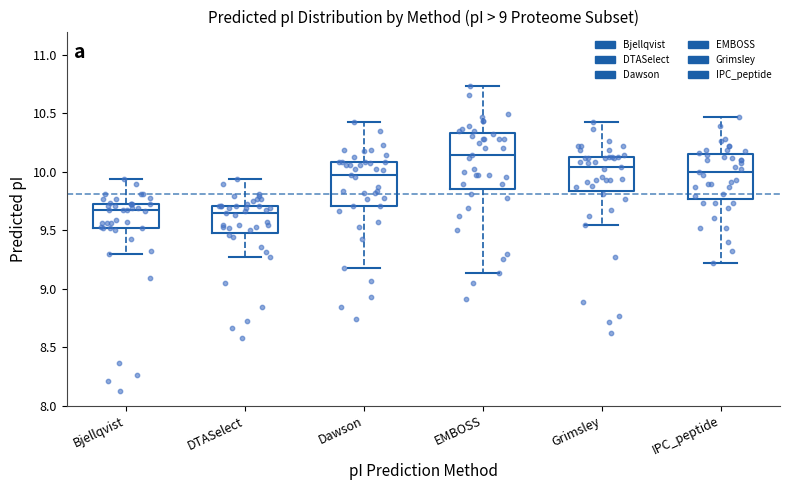

Comparing the boxes themselves (not the whiskers), which one is the tallest?

EMBOSS